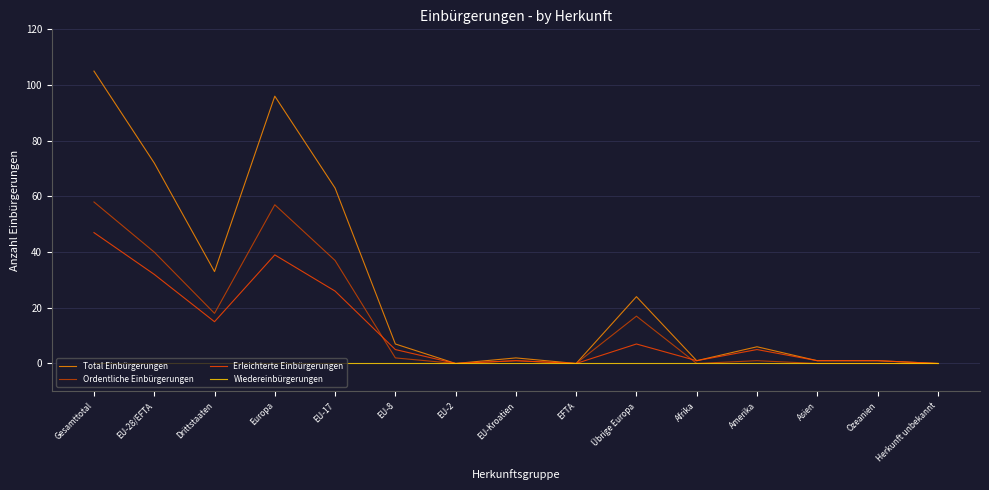

Reading left to right, transcribe all the data shown in this chart.

Total Einbürgerungen: 105	72	33	96	63	7	0	2	0	24	1	6	1	1	0
Ordentliche Einbürgerungen: 58	40	18	57	37	2	0	1	0	17	0	1	0	0	0
Erleichterte Einbürgerungen: 47	32	15	39	26	5	0	1	0	7	1	5	1	1	0
Wiedereinbürgerungen: 0	0	0	0	0	0	0	0	0	0	0	0	0	0	0